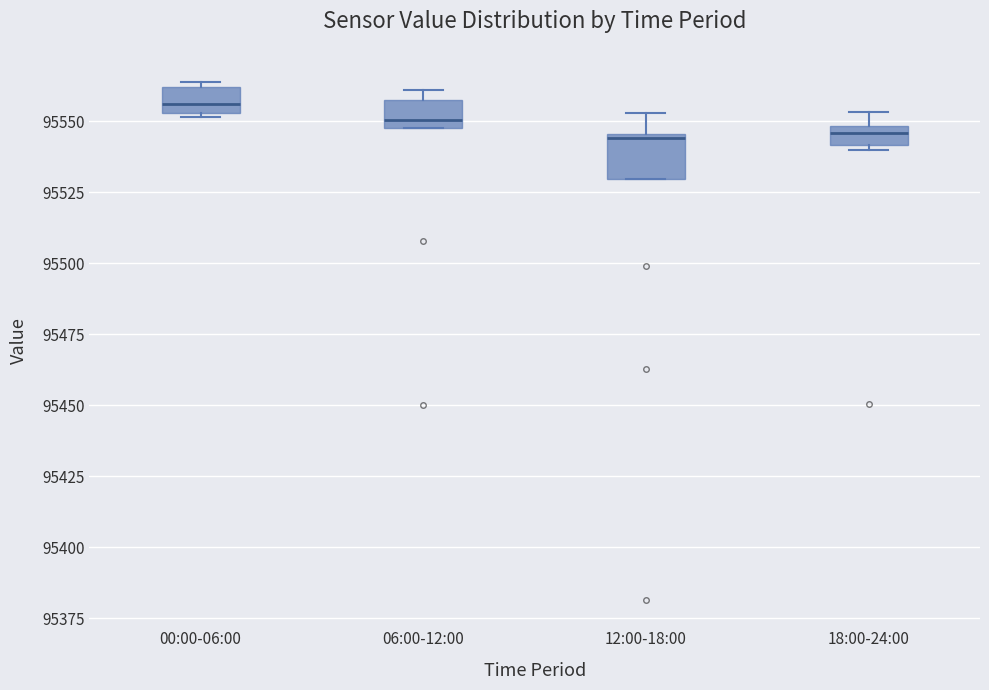

Comparing the boxes themselves (not the whiskers), which one is the tallest?

12:00-18:00